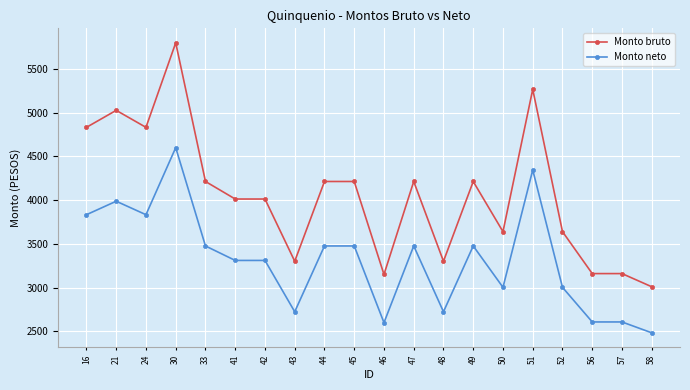

What is the lowest value of the Monto neto series?

2483.0